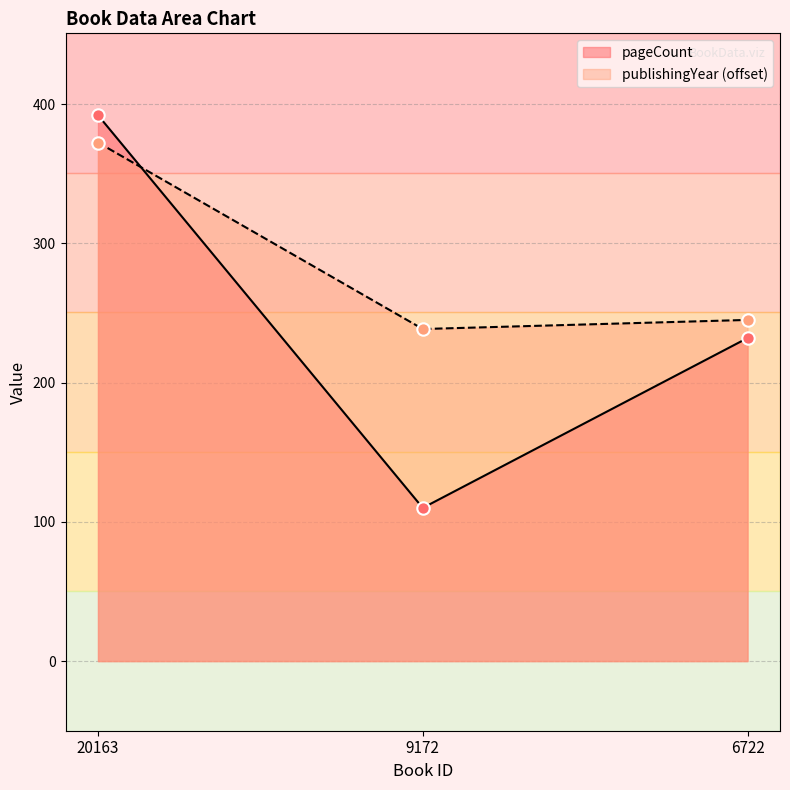

Is the value of publishingYear at 20163 greater than the value of pageCount at 6722?

Yes